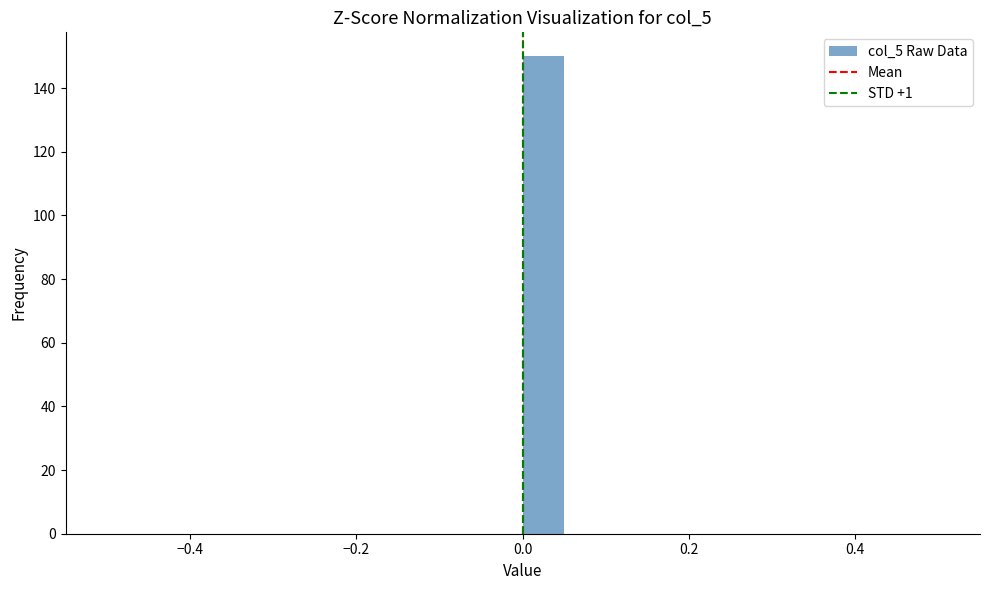

Around what value on the x-axis is the tallest bar? Give the approximate position of its centre, as read against the axis.

0.02